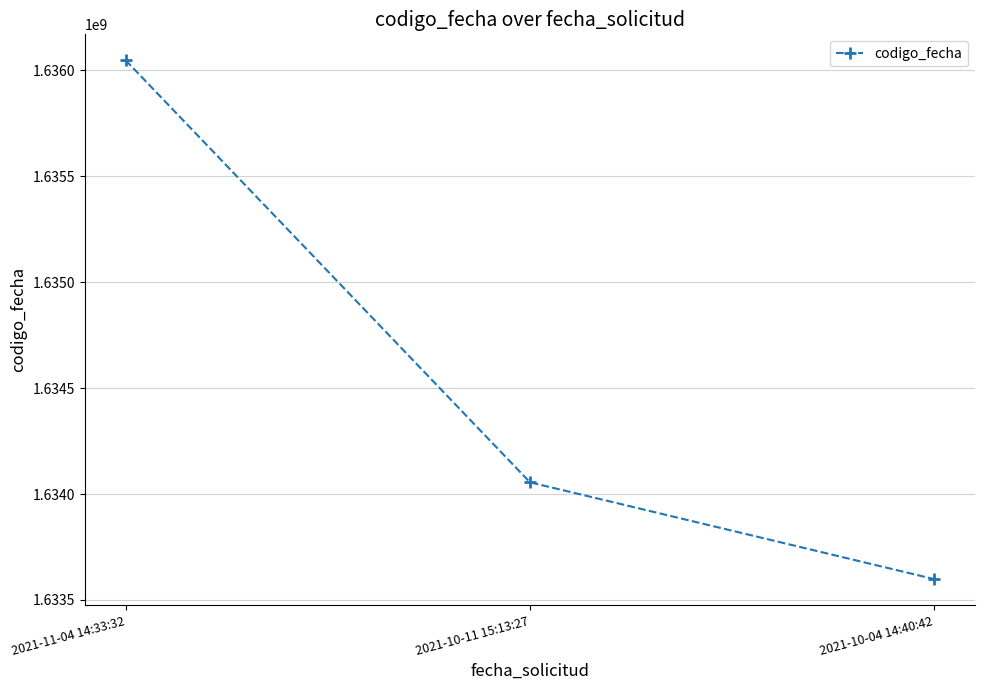

Count the values in the range 1633598228 to 1636047027.

3